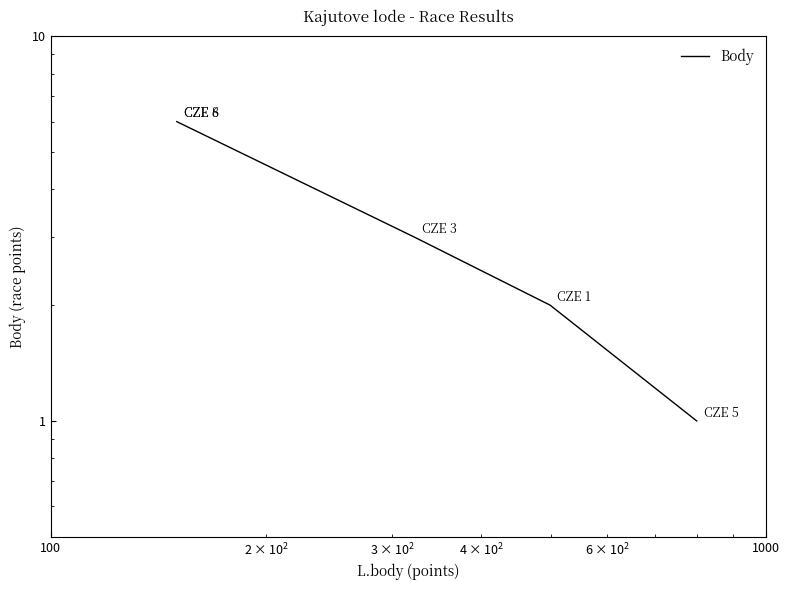

True or false: there are more than 0 points higher than both neighbors.

False